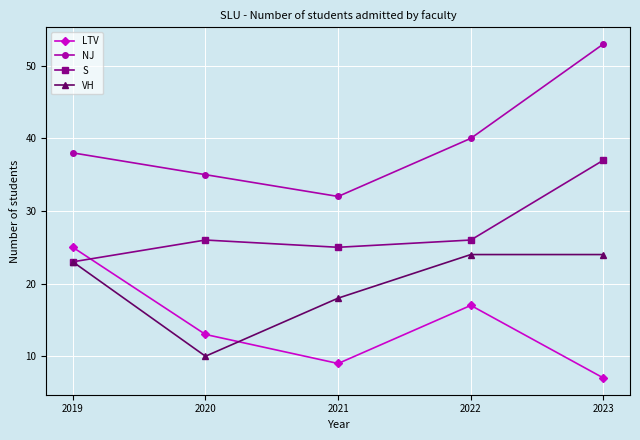

At which label does LTV first exceed 13?

2019